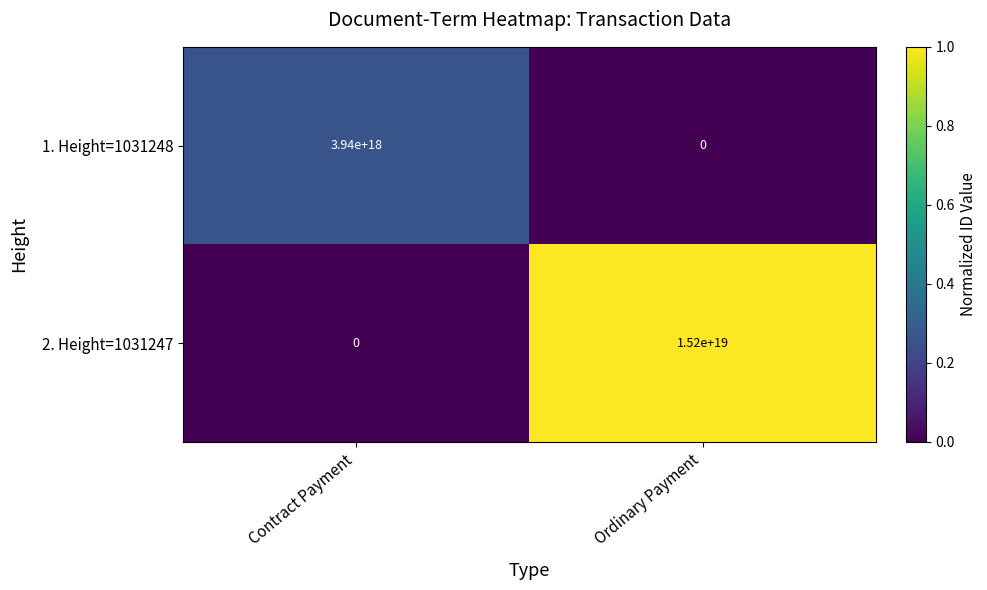

At which category is the sum across all series the highest?

Ordinary Payment